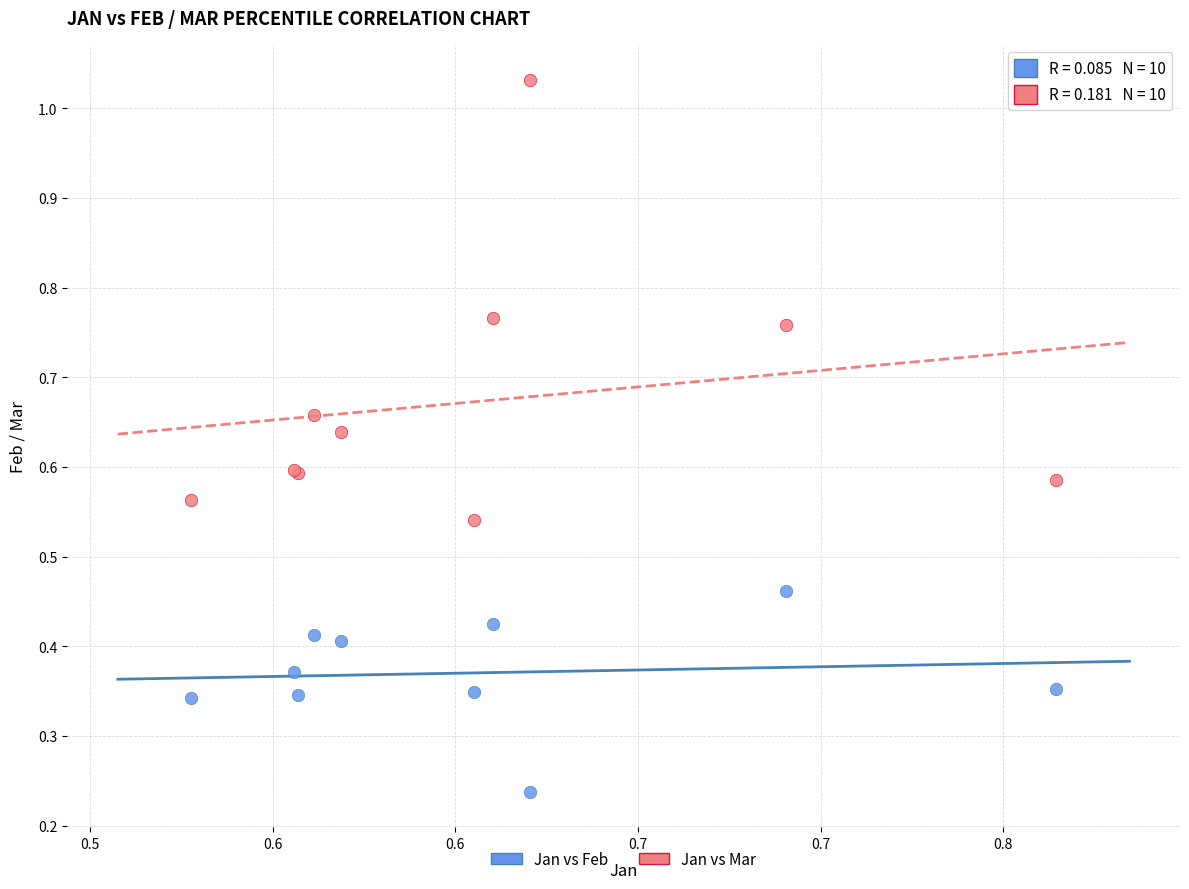

Which series contains the highest Y value?

Jan vs Mar